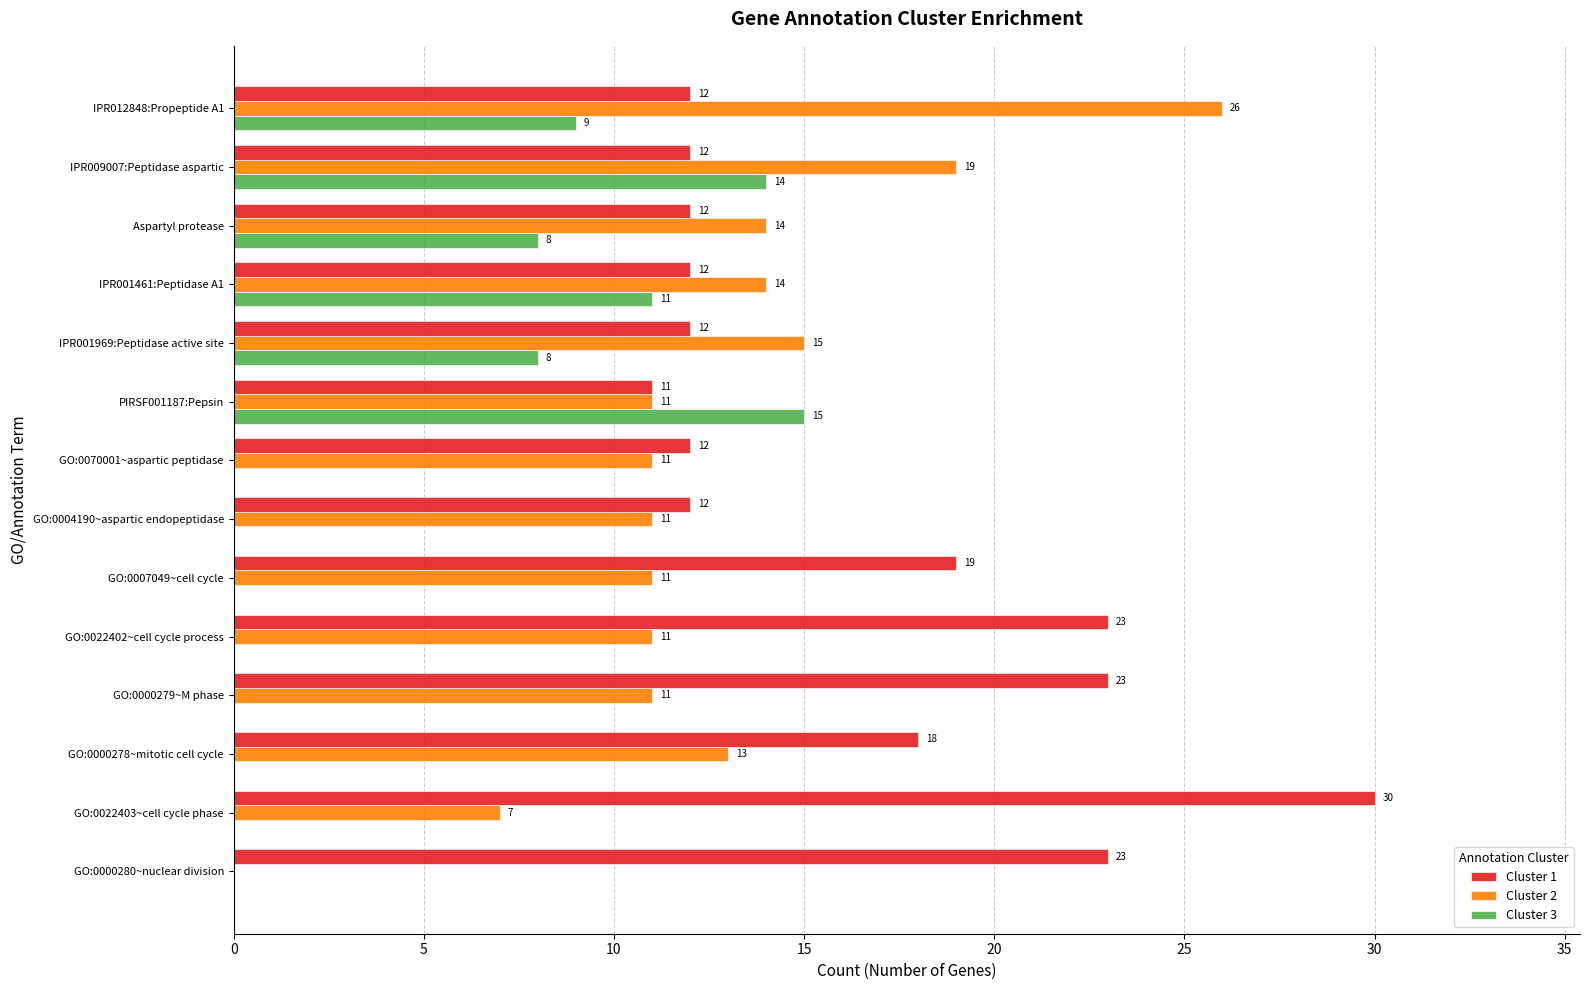

Which category has the highest value in the Cluster 3 series?

PIRSF001187:Pepsin